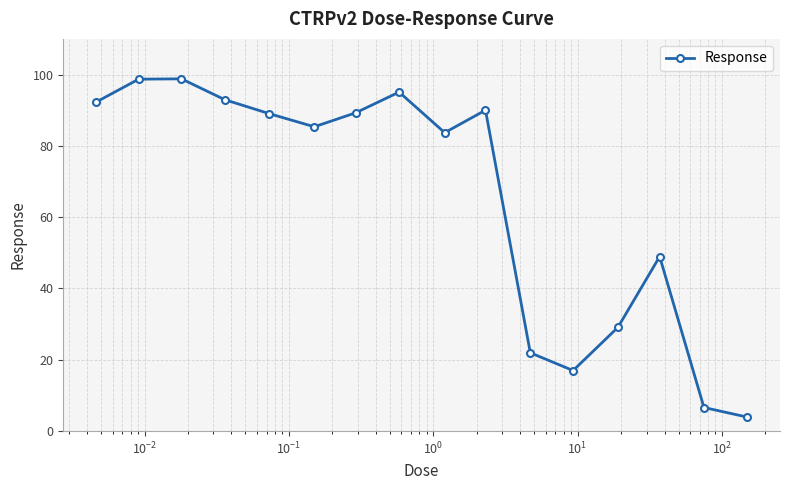

What is the maximum value shown in the chart?

98.8